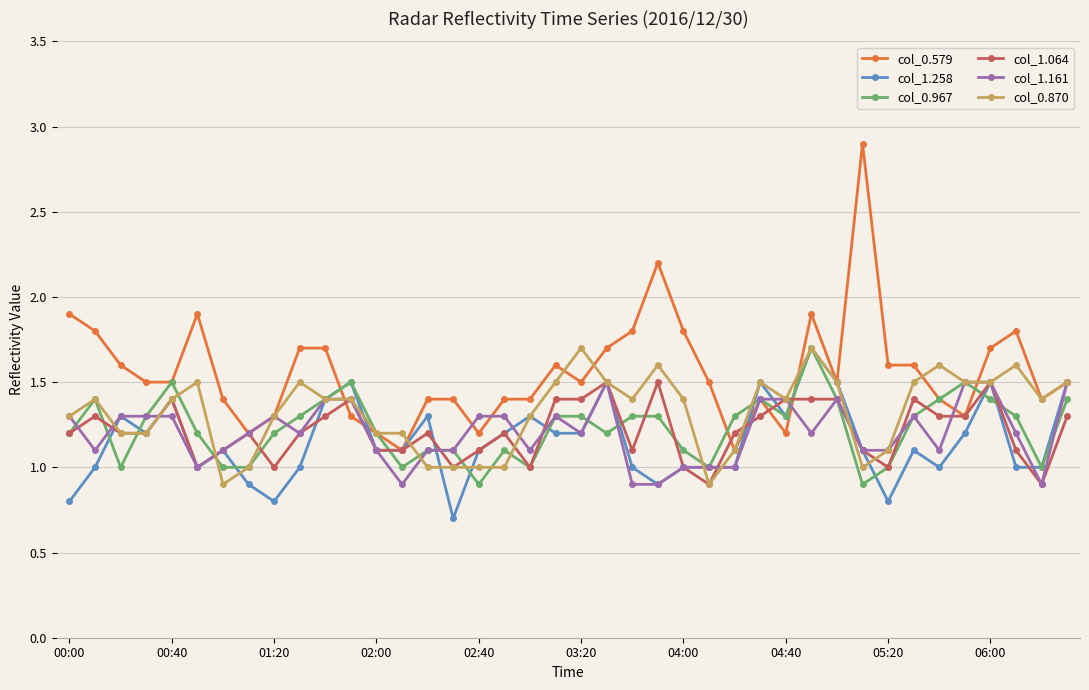

What is the value of the col_1.064 point at the 1st from the left?

1.2